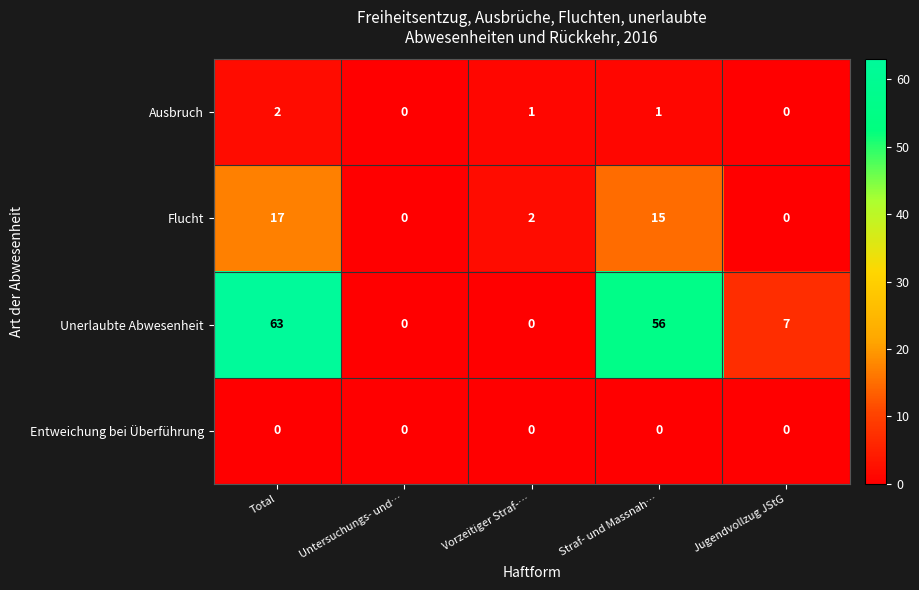

Reading left to right, extract all data points from this chart.

Ausbruch: 2	0	1	1	0
Flucht: 17	0	2	15	0
Unerlaubte Abwesenheit: 63	0	0	56	7
Entweichung bei Überführung: 0	0	0	0	0